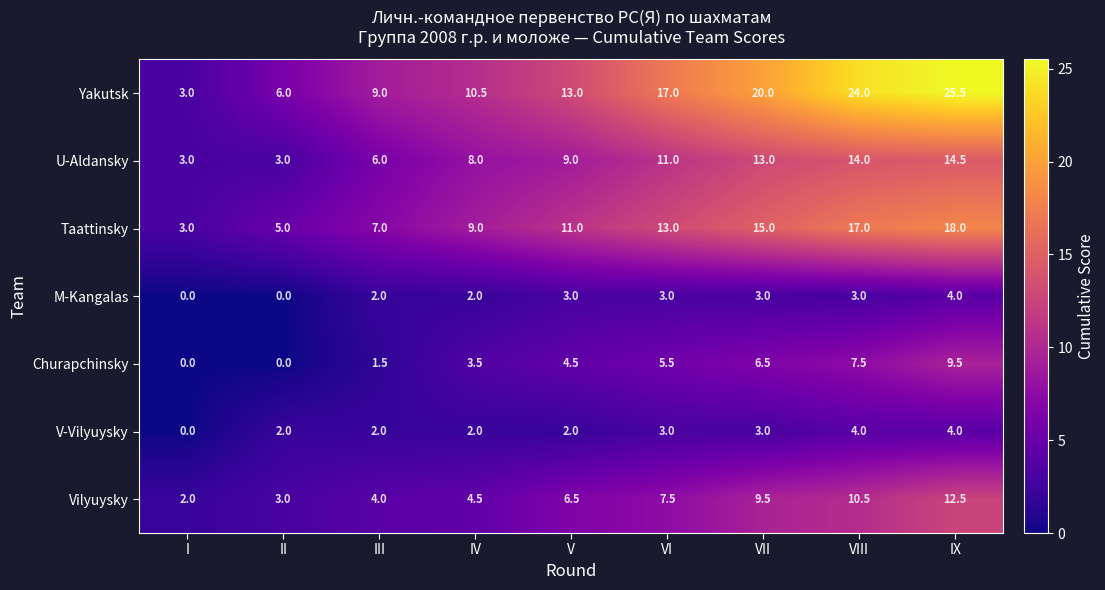

Which series has the largest range (max minus min)?

Yakutsk